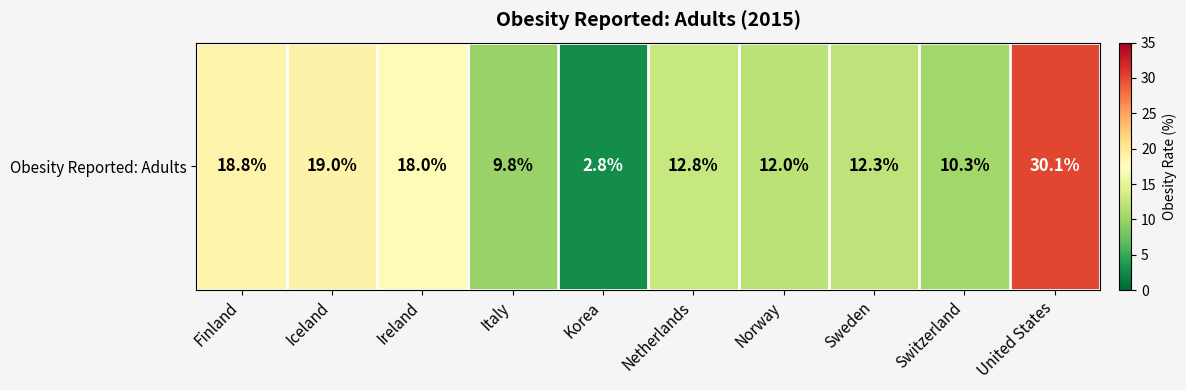

What is the change in value from Italy to Netherlands?

+3.0